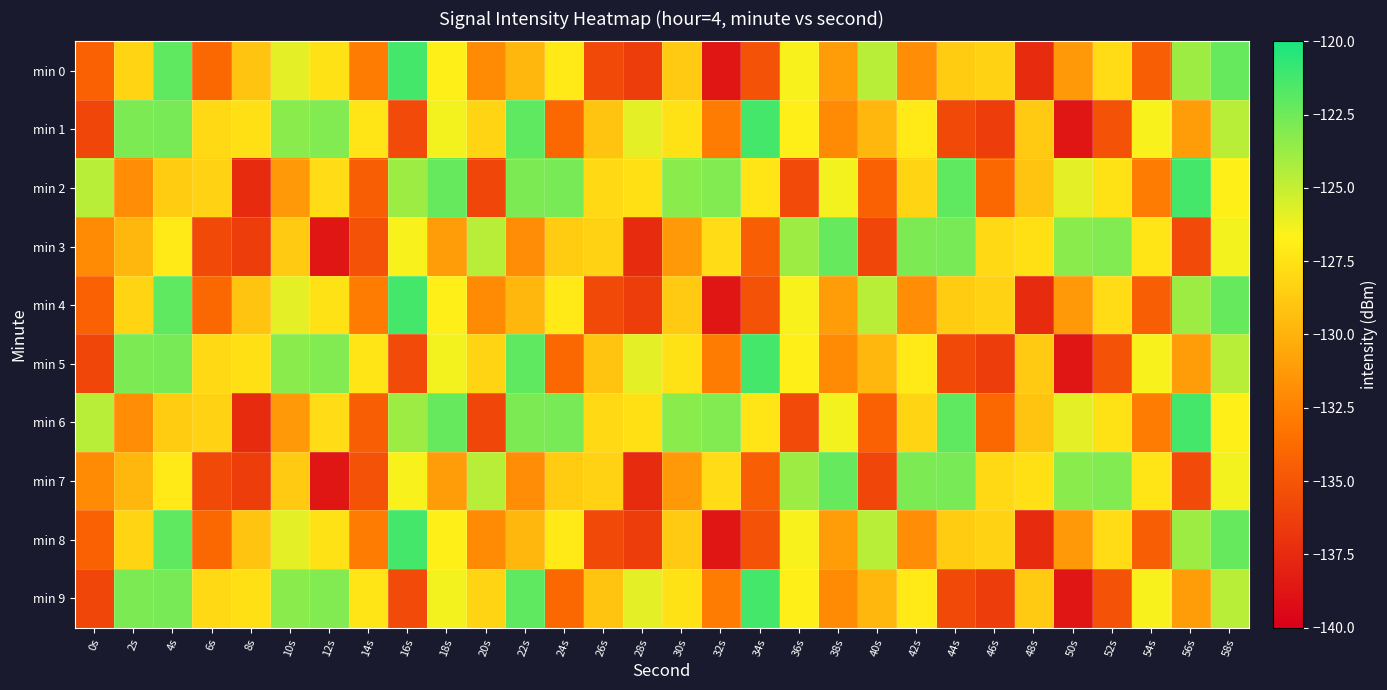

What is the smallest value displayed?

-138.7